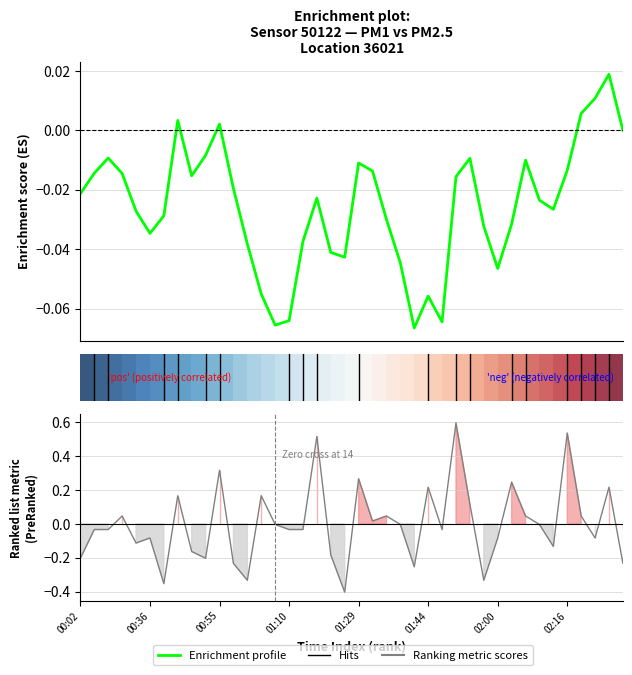

Reading right to left, what are all the values shown in this chart?

-0.2	0.2	-0.1	0.0	0.5	-0.1	-0.0	0.0	0.2	-0.1	-0.3	0.1	0.6	-0.0	0.2	-0.3	-0.0	0.0	0.0	0.3	-0.4	-0.2	0.5	-0.0	-0.0	-0.0	0.2	-0.3	-0.2	0.3	-0.2	-0.2	0.2	-0.4	-0.1	-0.1	0.0	-0.0	-0.0	-0.2